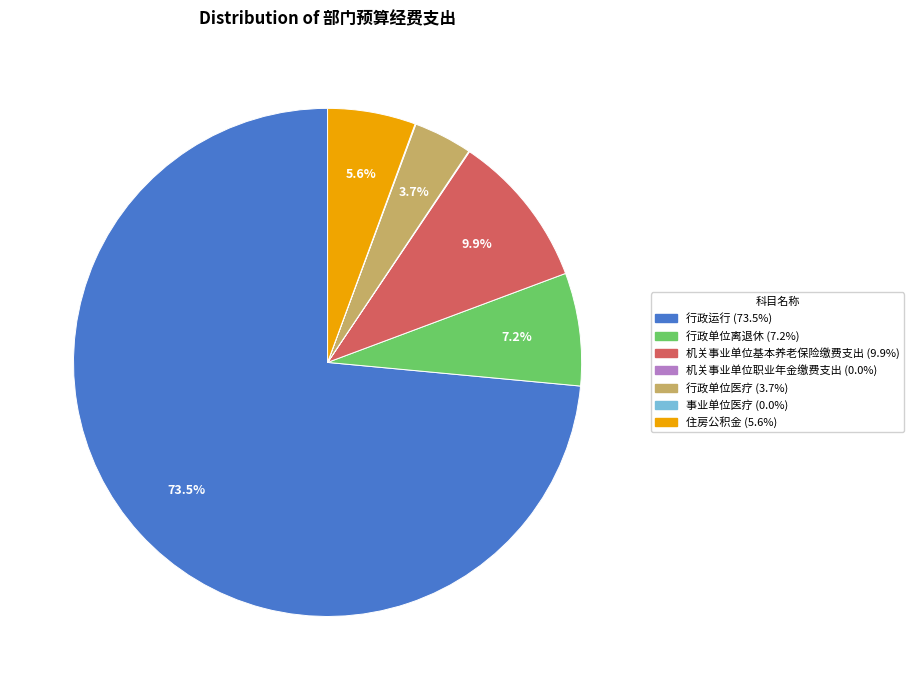

What percentage is the 机关事业单位基本养老保险缴费支出 slice, to the nearest percent?

10%